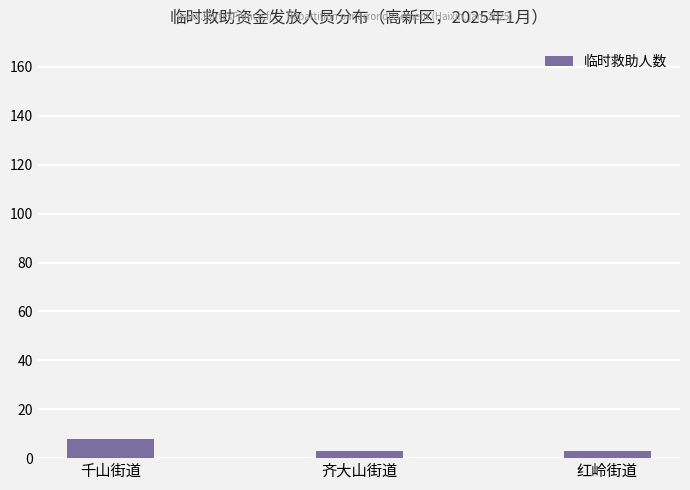

True or false: the data shows 8 at 千山街道.

True